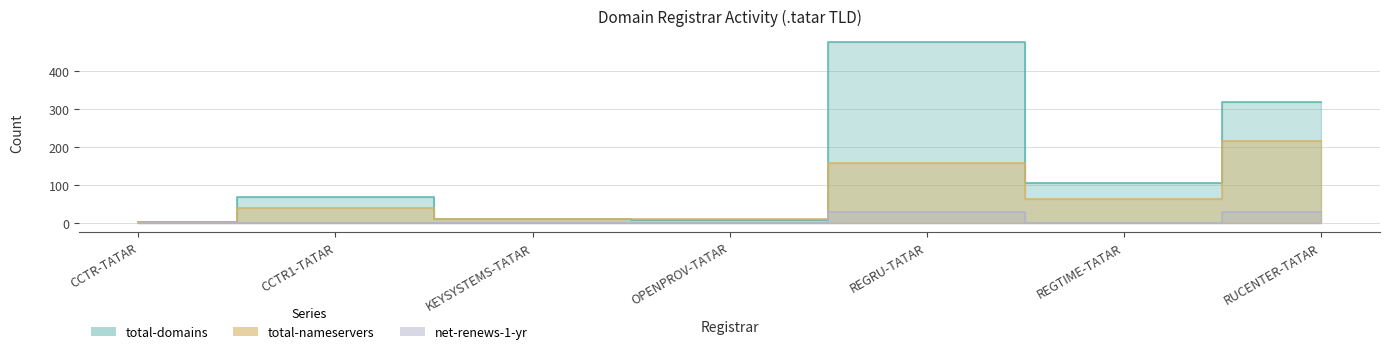

Rank the series at CCTR1-TATAR from highest to lowest value.

total-domains, total-nameservers, net-renews-1-yr